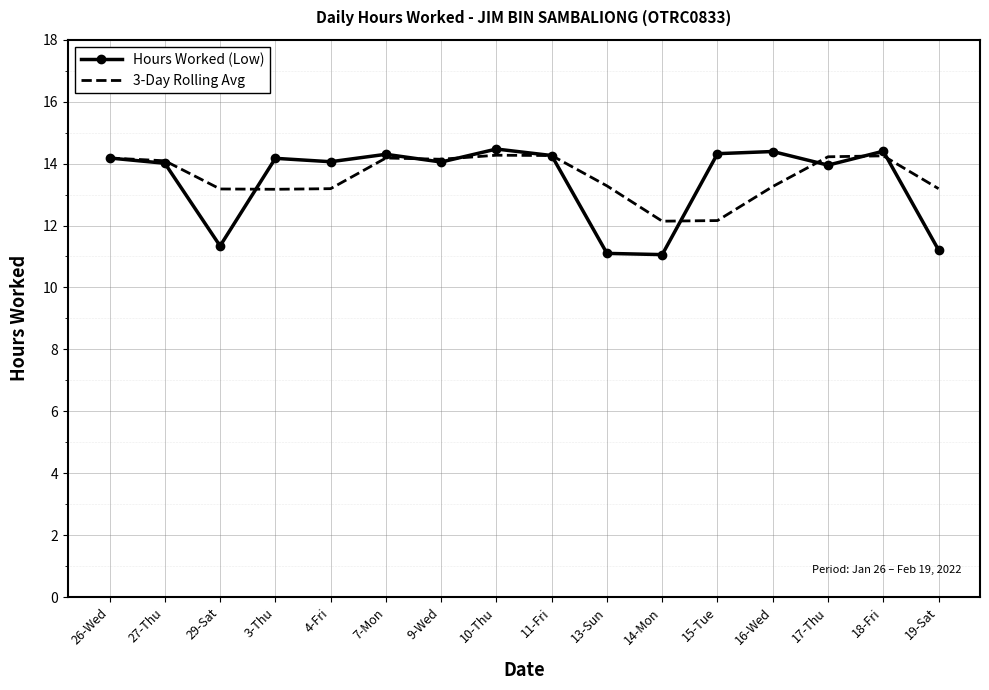

What is the spread (max minus min) of values at 4-Fri?

0.9